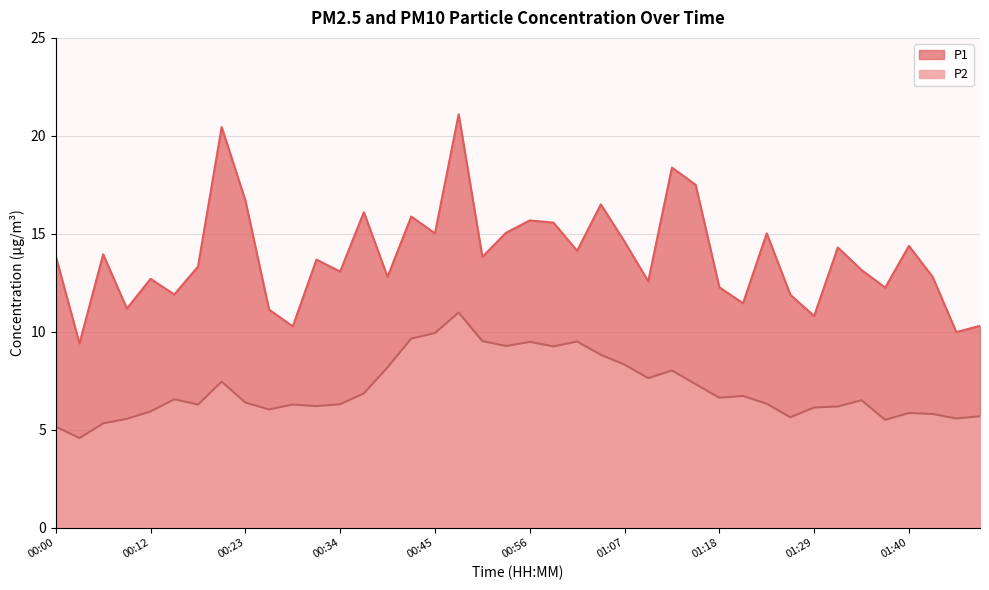

What is the total value across all series at 01:38?

17.8